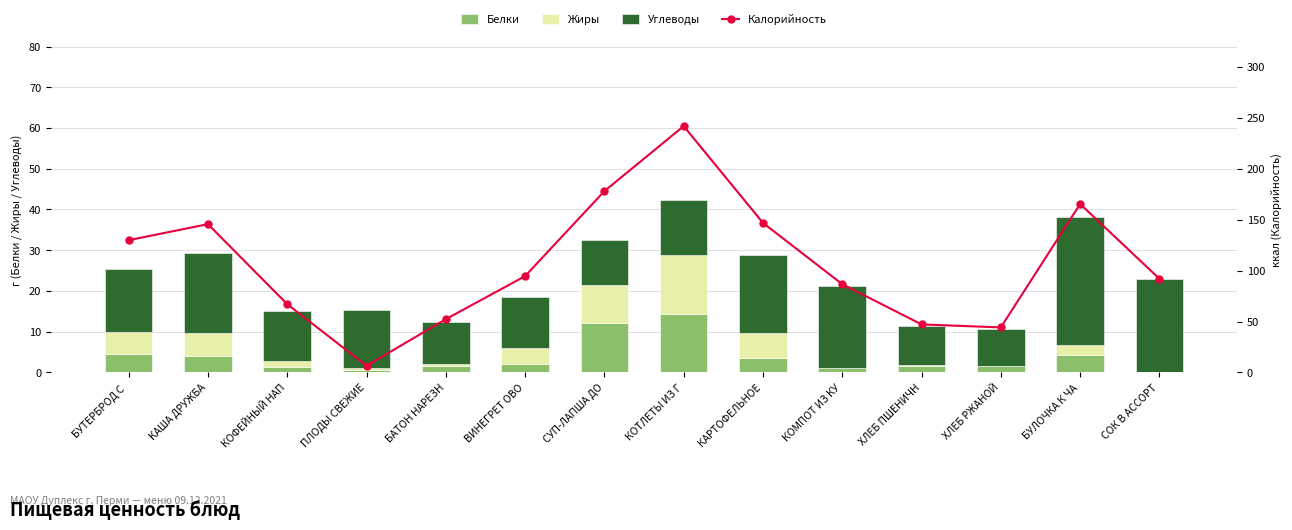

What is the maximum value for Белки?

14.3